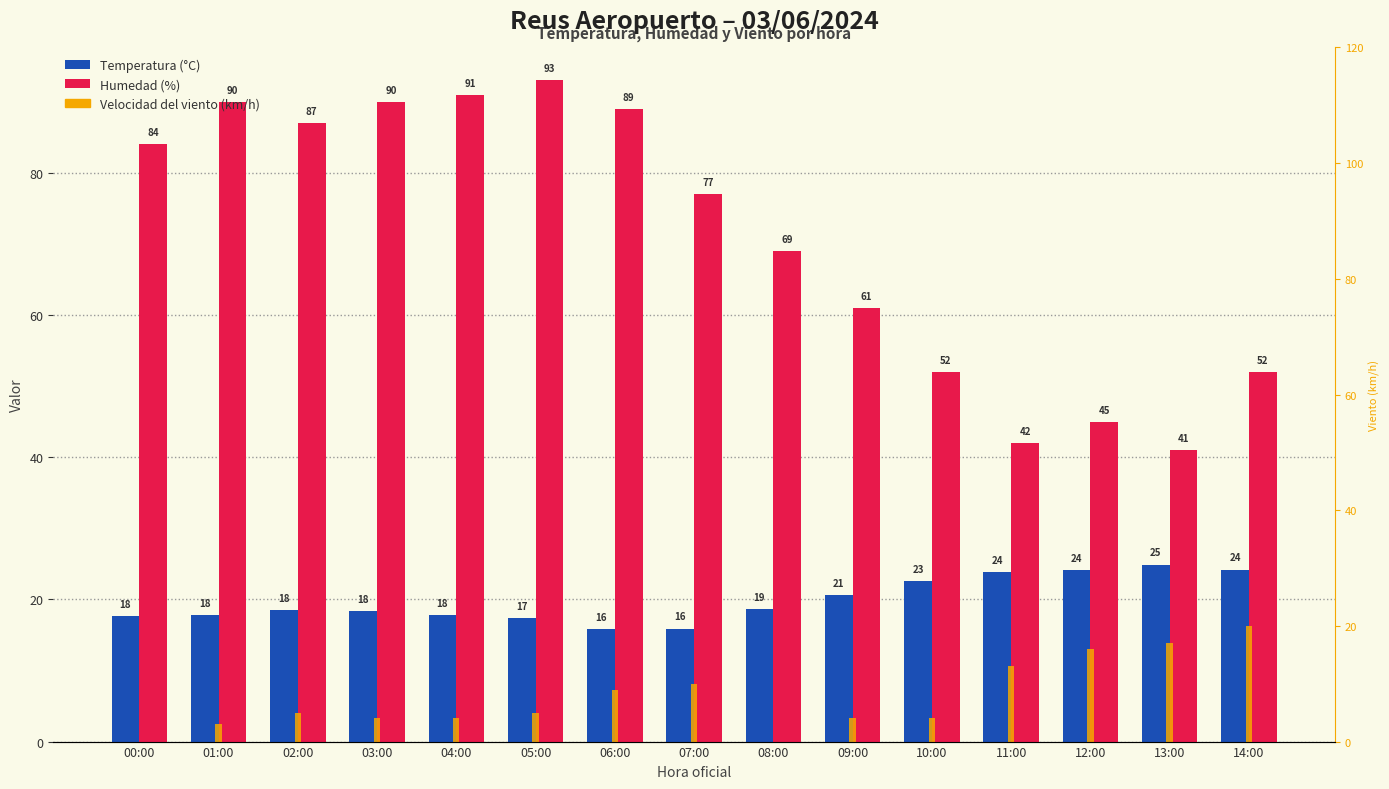

Rank the categories by Velocidad del viento (km/h) value from highest to lowest.

14:00, 13:00, 12:00, 11:00, 07:00, 06:00, 02:00, 05:00, 03:00, 04:00, 09:00, 10:00, 01:00, 00:00, 08:00